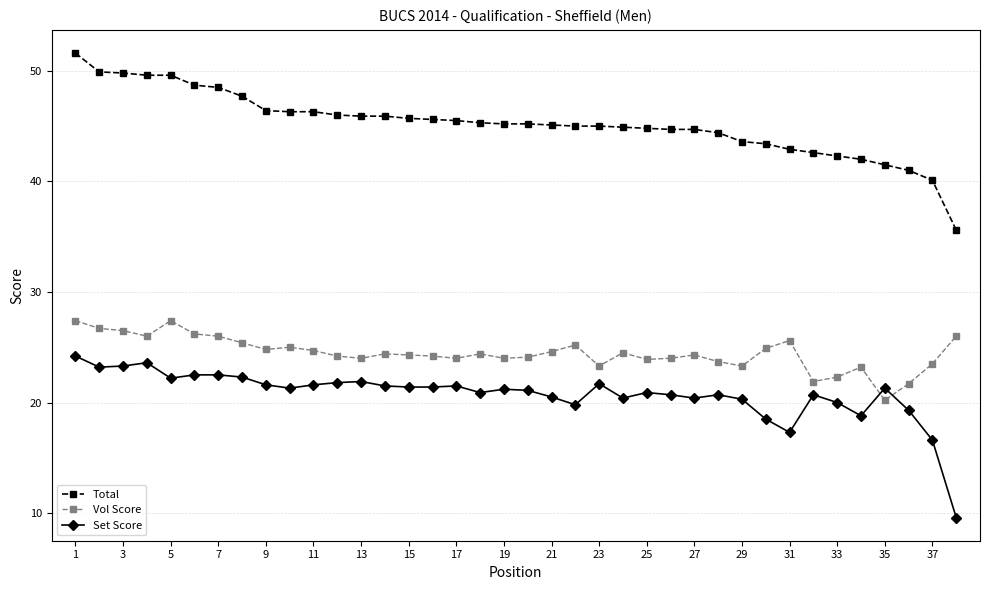

True or false: Vol Score and Total intersect in this chart.

False